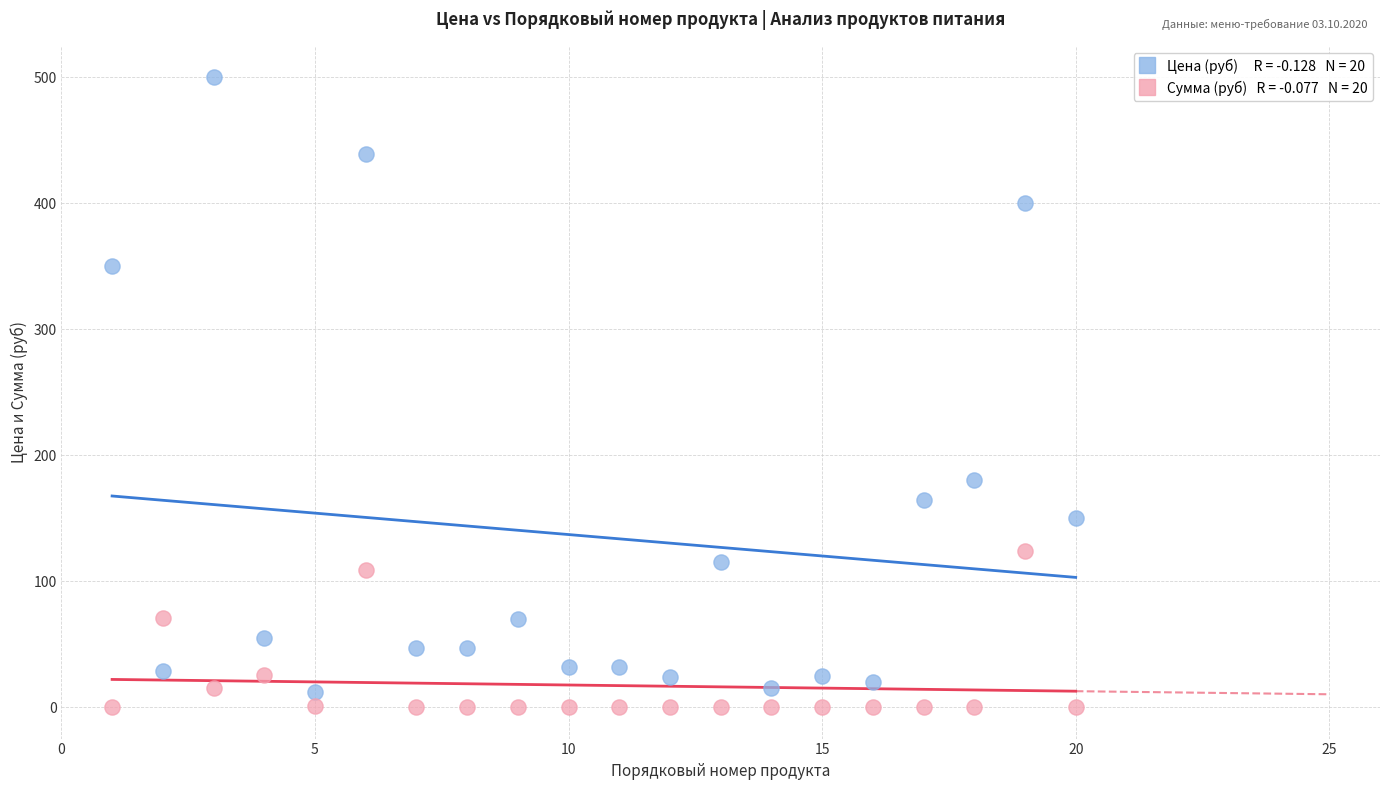

Across all data points, what is the range of X values (max minus min)?

19.0